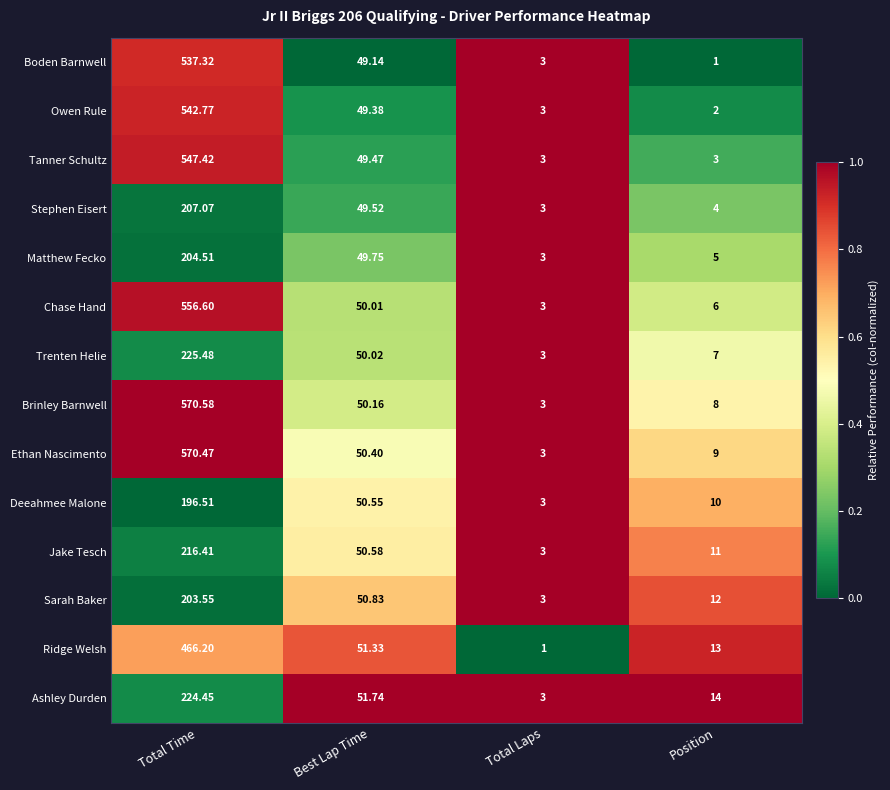

Which label corresponds to the largest value in the chart?

Total Time